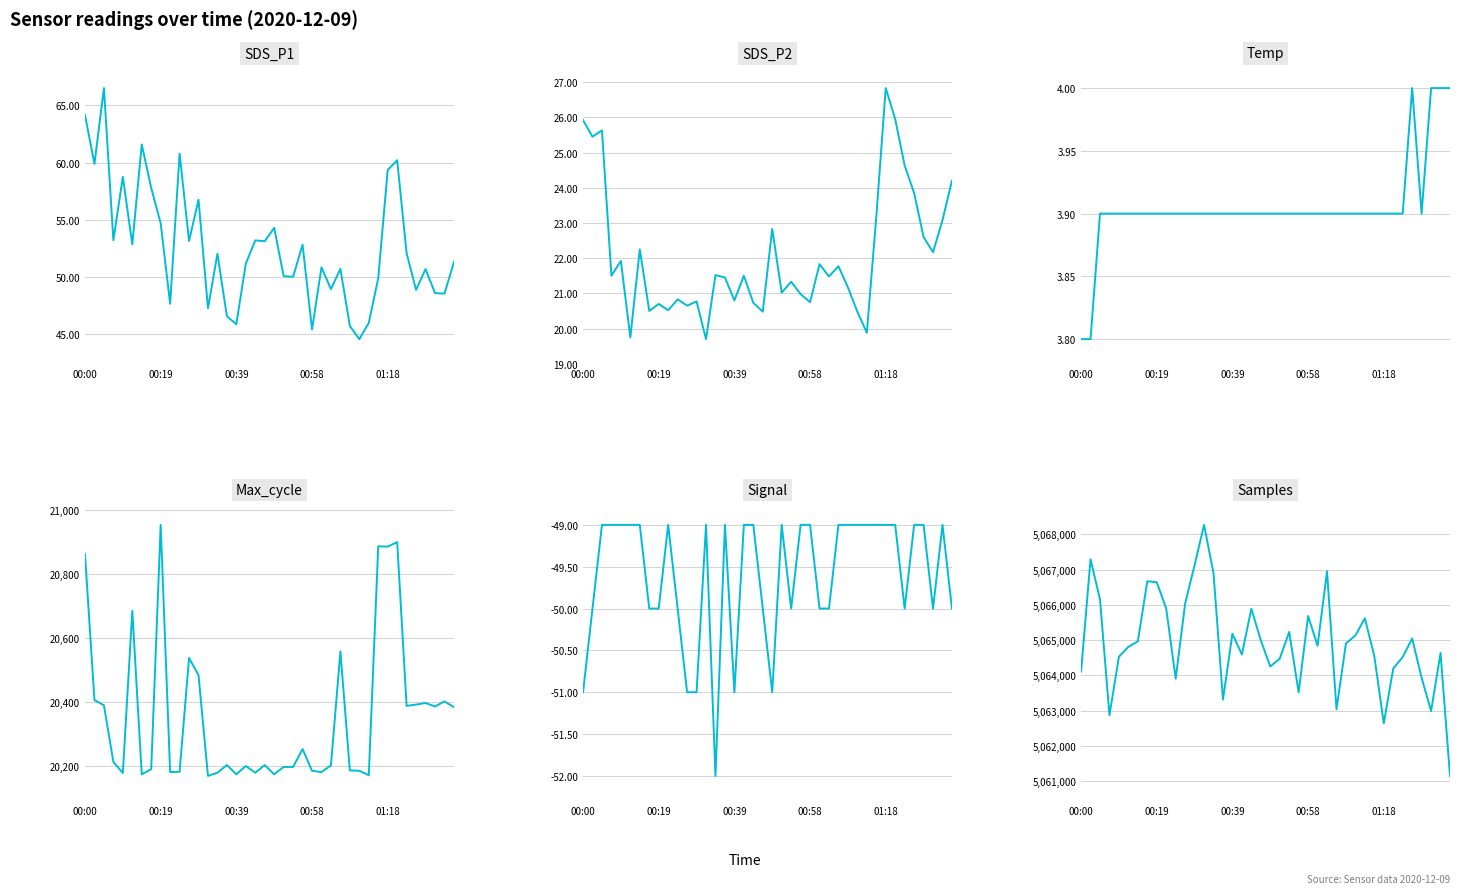

How many data points in Max_cycle are less than 20203?

19